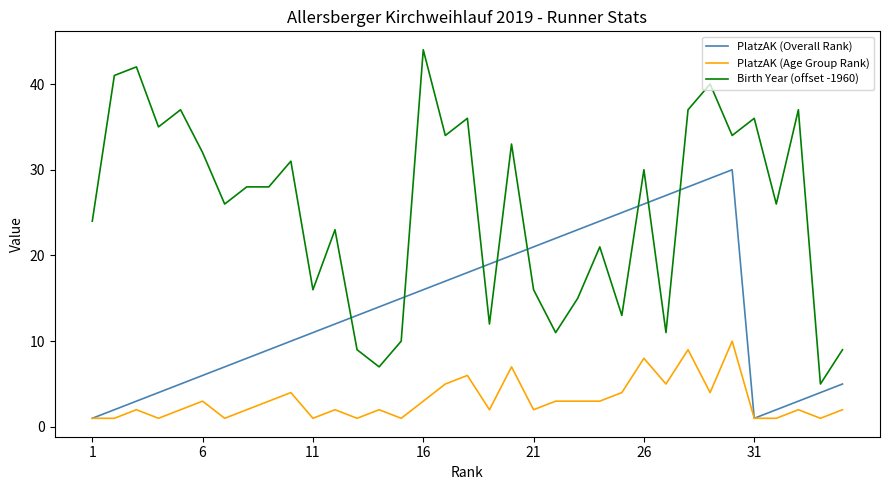

How many distinct data groups are displayed?

3